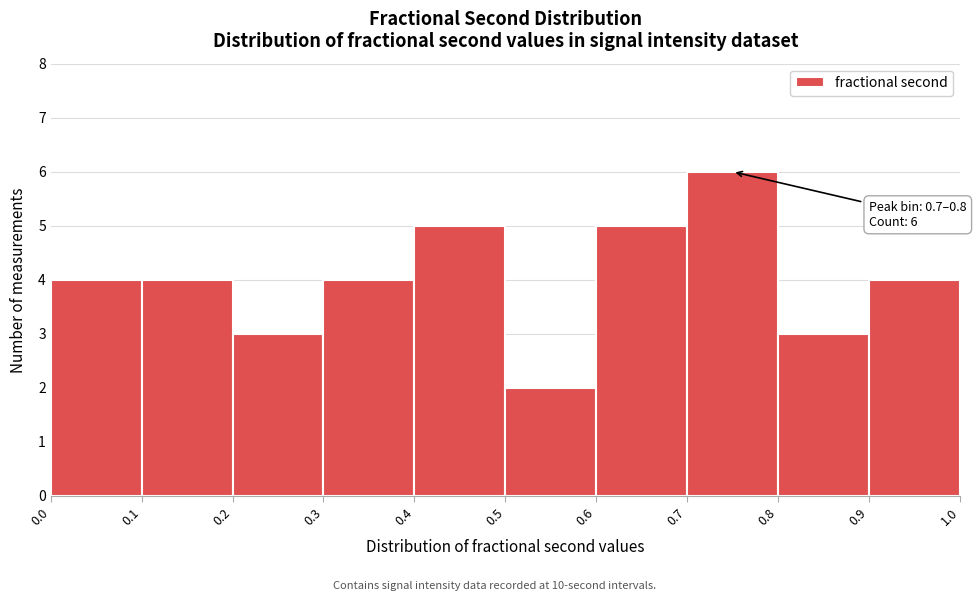

Over which range of the x-axis is the bar tallest?

0.7 to 0.8